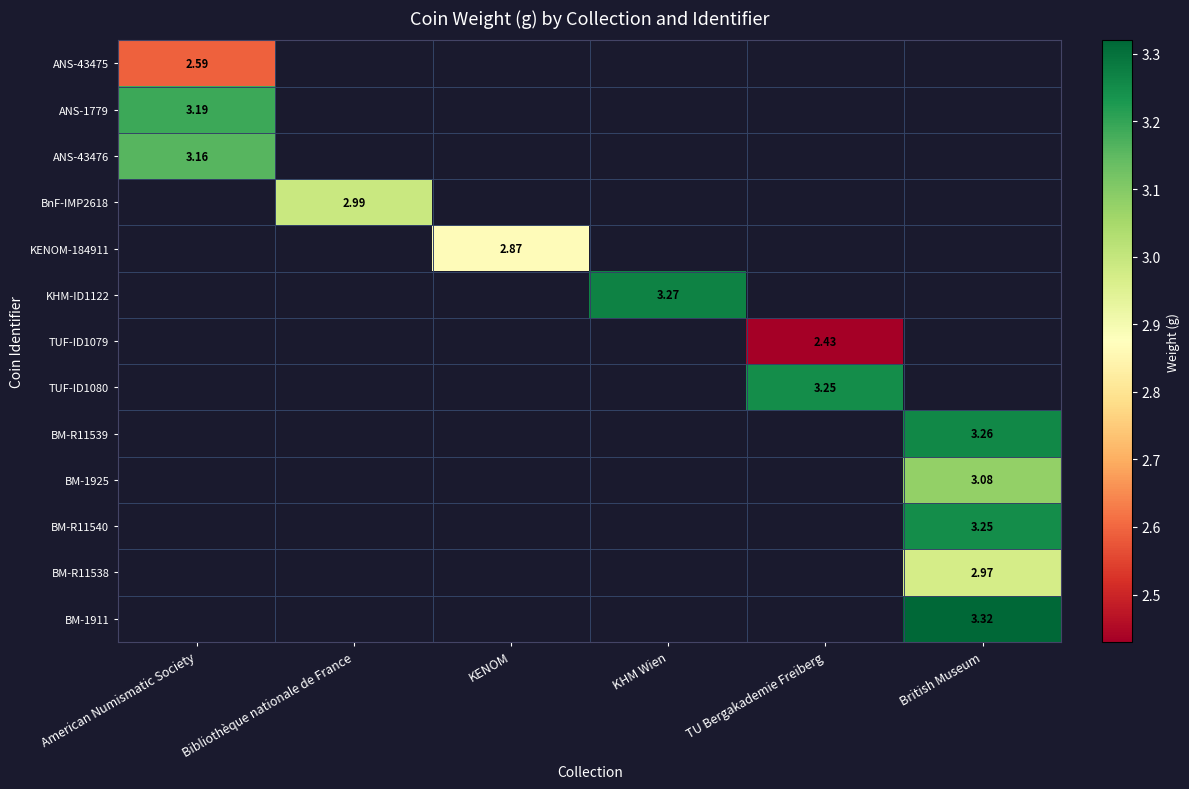

At which category does the chart reach its peak across all series?

British Museum